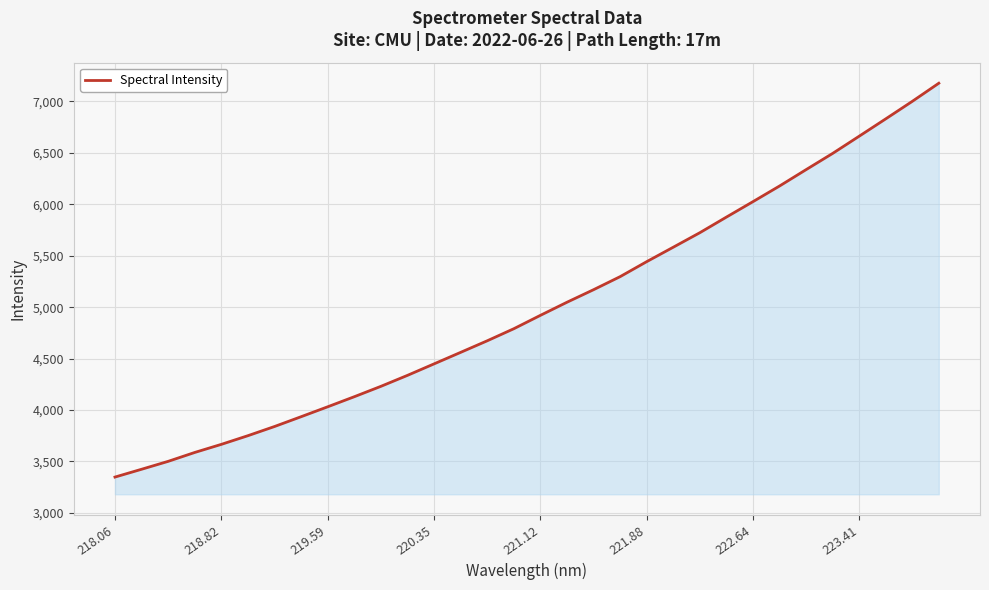

How many lines are shown in the chart?

1